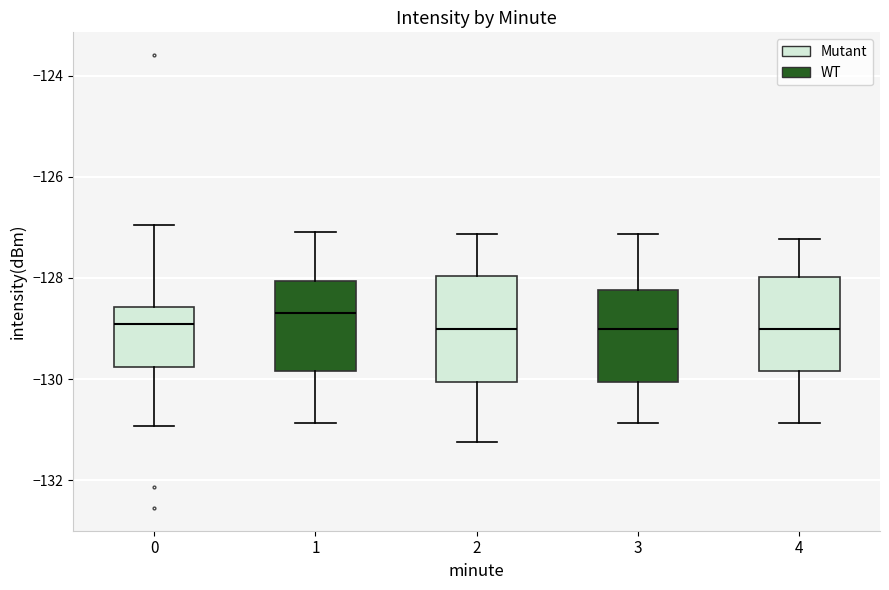

Where is the lower edge of the box at x = 4 on the y-axis? The values are not printed on the chart, so give them approximately, as read against the axis.

-129.8